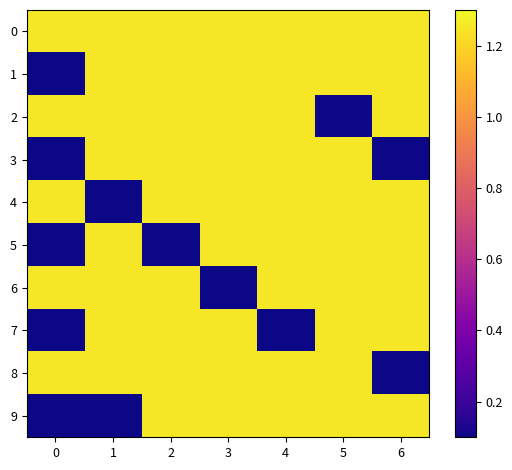

At how many categories does at least one series exceed 0?

7